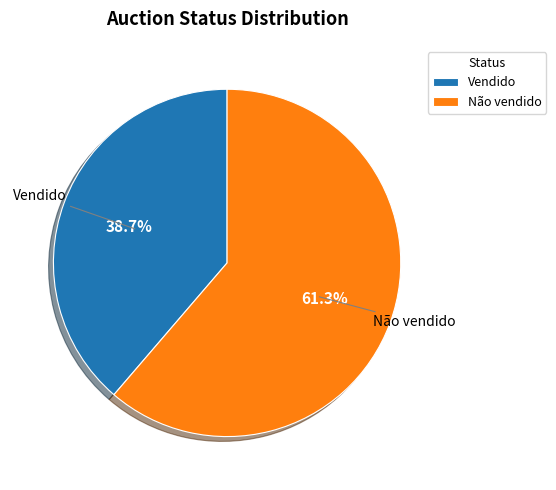

How many slices are in this pie chart?

2